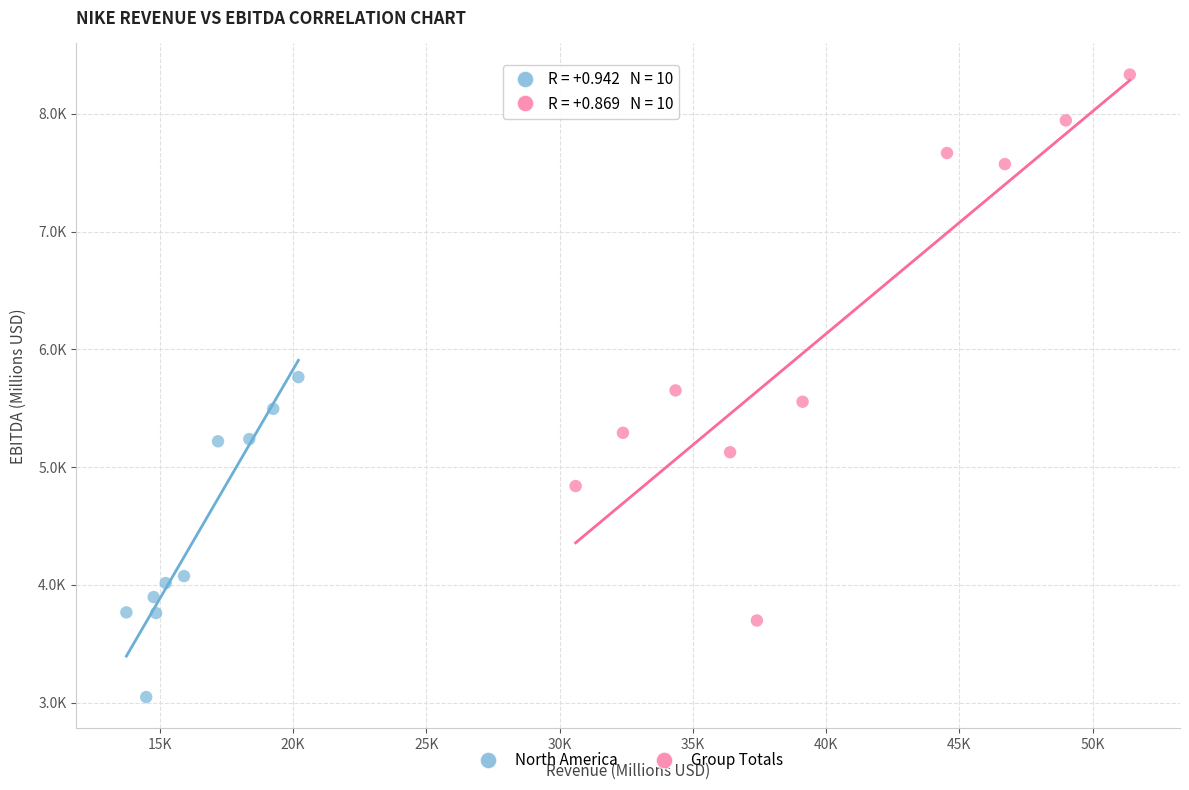

Which series reaches the maximum Y coordinate?

Group Totals